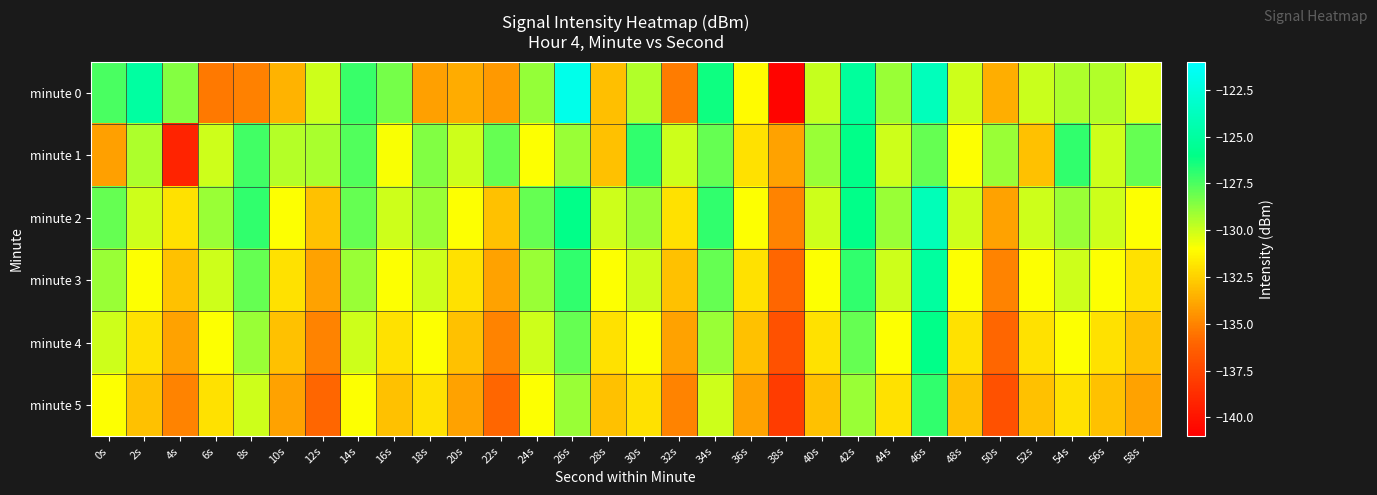

Which series changed the most between 16s and 20s?

minute 0